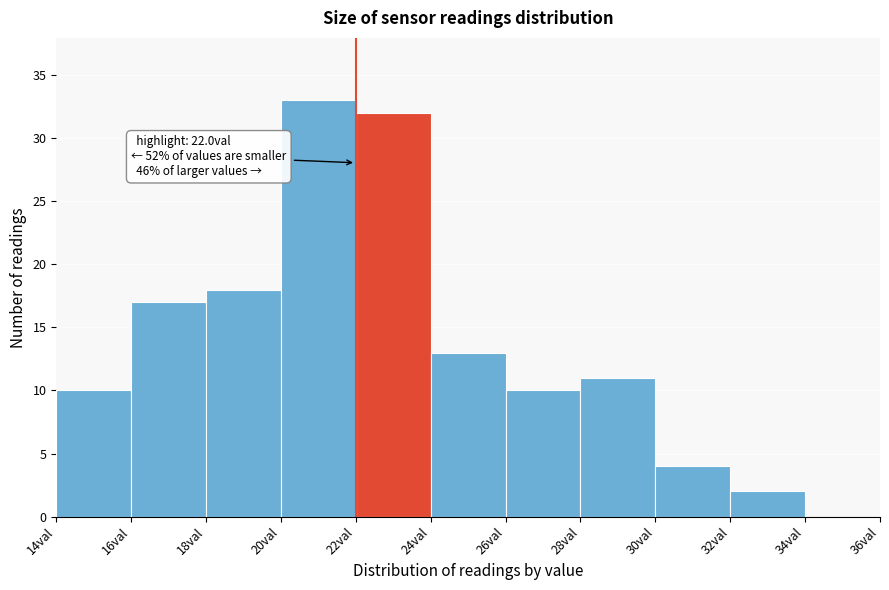

Which range on the x-axis has the tallest bar?

20 to 22